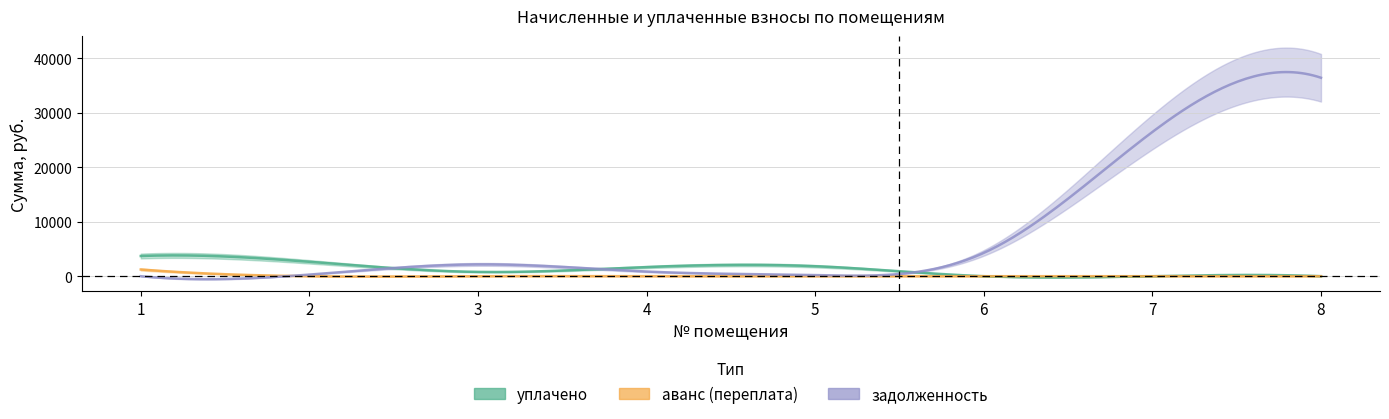

Reading left to right, transcribe all the data shown in this chart.

уплачено: 1=3701.5	2=2642.6	3=790.4	4=1681.9	5=1831.7	6=0.0	7=0.0	8=0.0
аванс (переплата): 1=1228.8	2=0.0	3=0.0	4=0.0	5=0.0	6=0.0	7=0.0	8=0.0
задолженность: 1=0.0	2=293.6	3=2165.8	4=851.8	5=203.5	6=4275.9	7=26451.6	8=36395.8